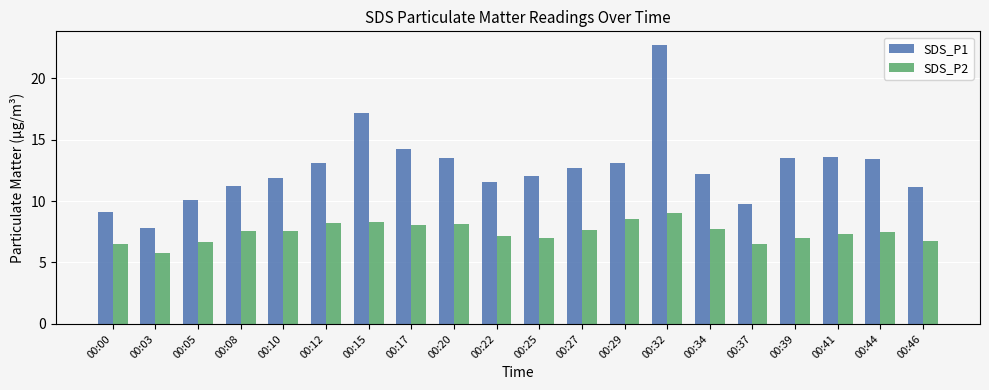

The value of SDS_P2 at 00:41 is 7.3. True or false?

True